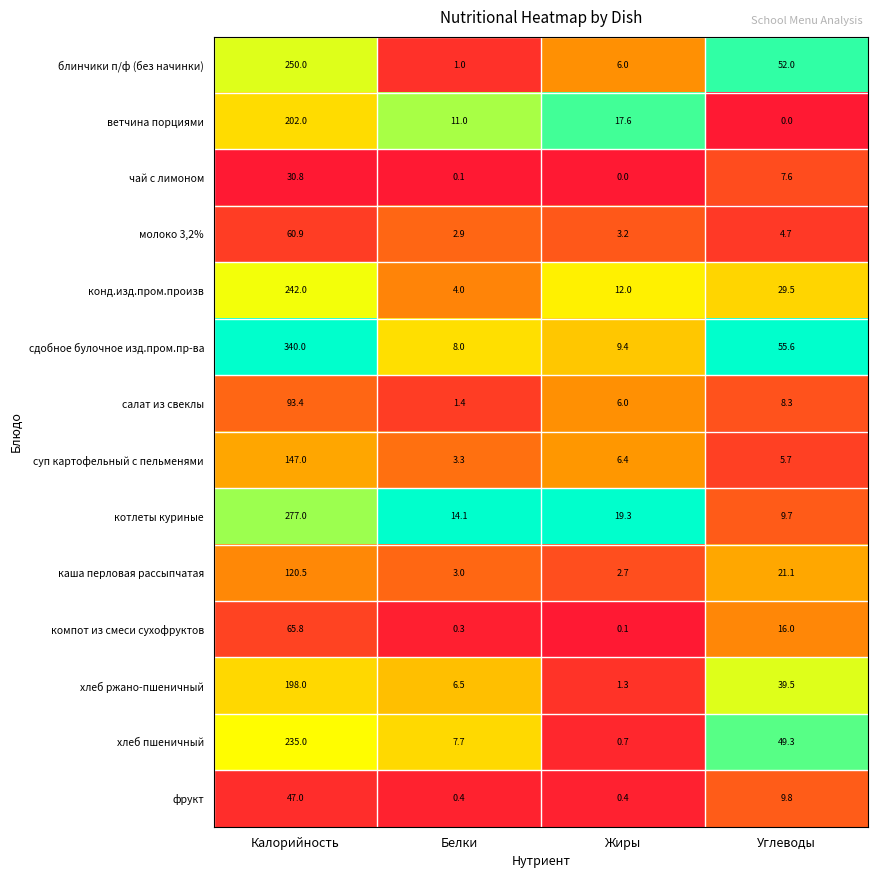

What is the sum of all суп картофельный с пельменями values?

162.4